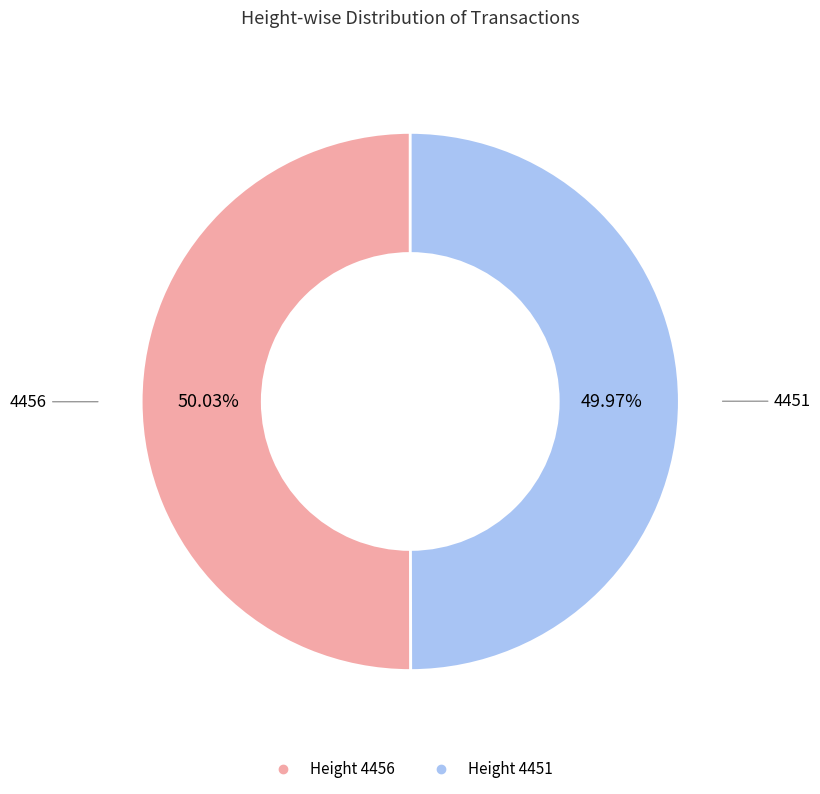

Does any single category account for the majority?

Yes